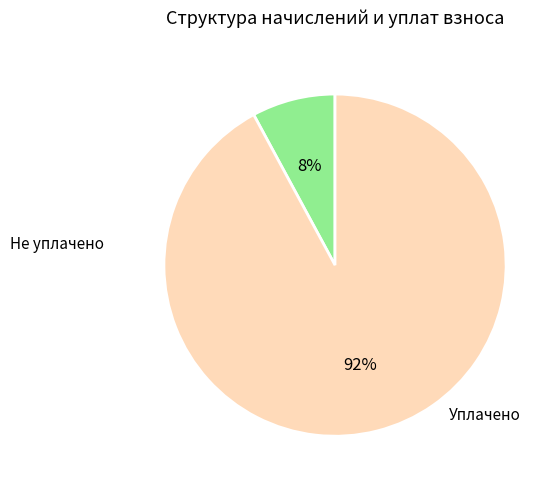

Between Уплачено and Не уплачено, which is larger?

Уплачено